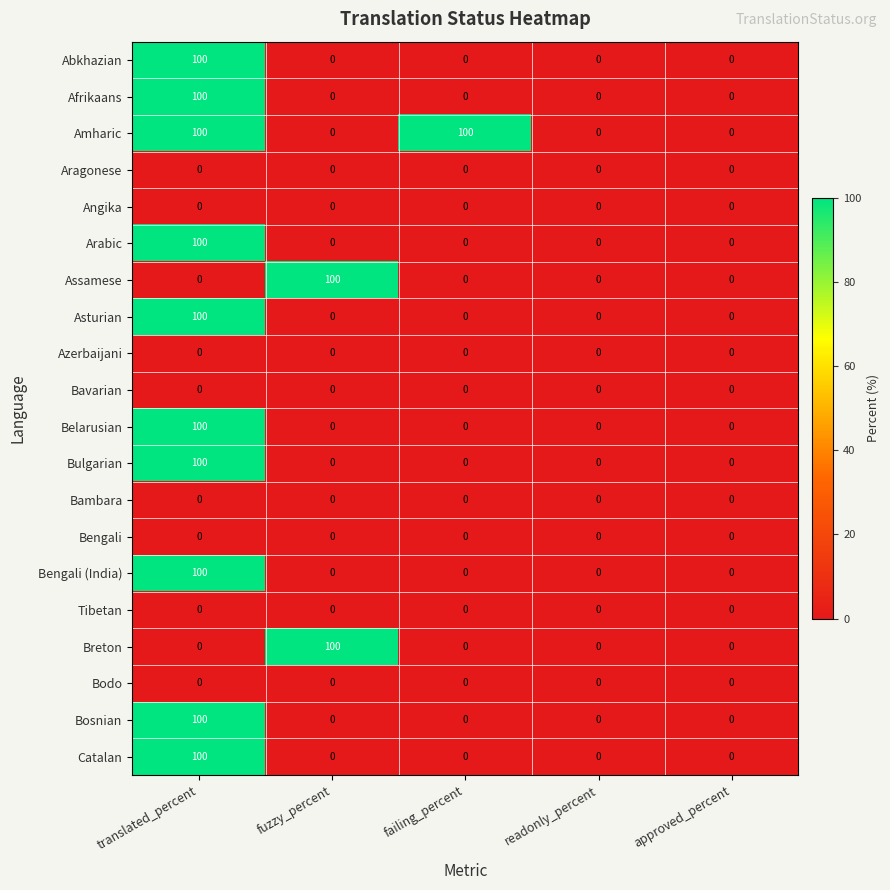

What is the difference between the maximum and minimum values in the Bulgarian series?

100